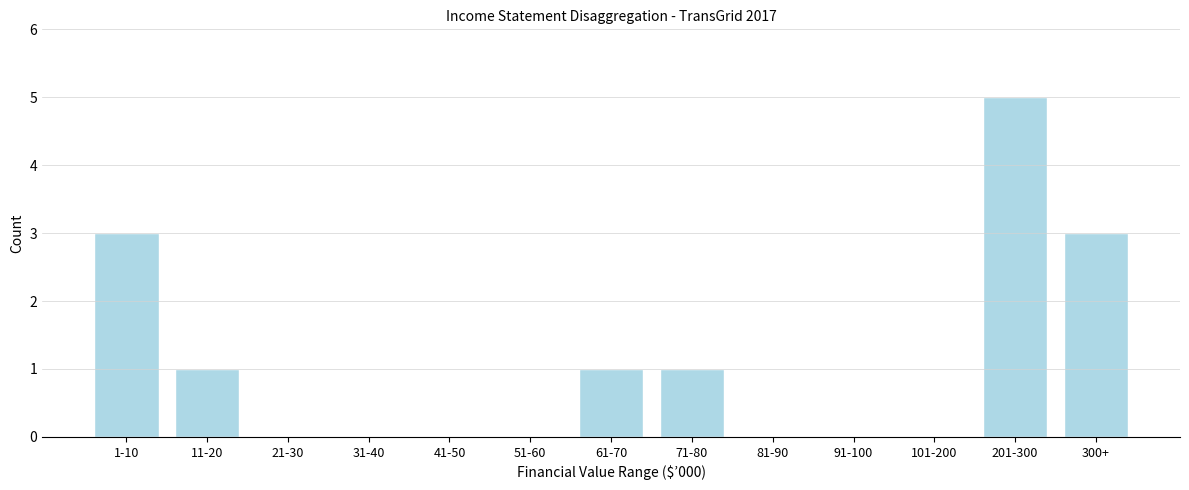

Reading left to right, extract all data points from this chart.

1-10=3	11-20=1	21-30=0	31-40=0	41-50=0	51-60=0	61-70=1	71-80=1	81-90=0	91-100=0	101-200=0	201-300=5	300+=3